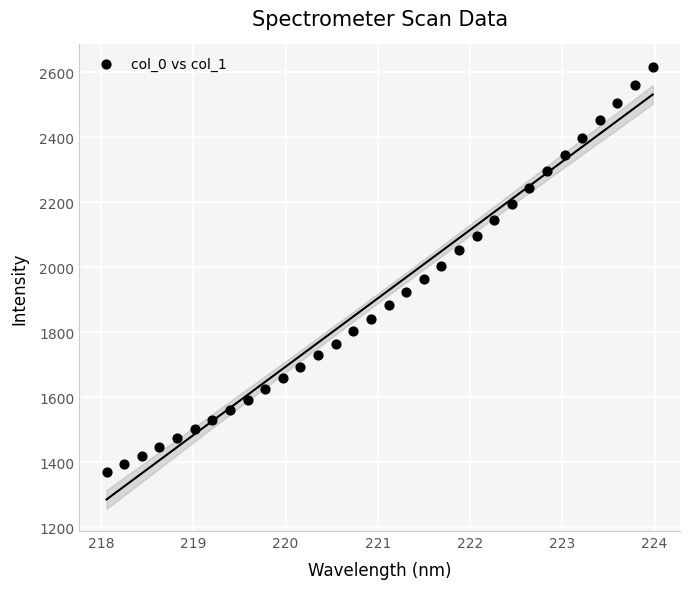

What is the range of Y values (max minus min)?

1248.5